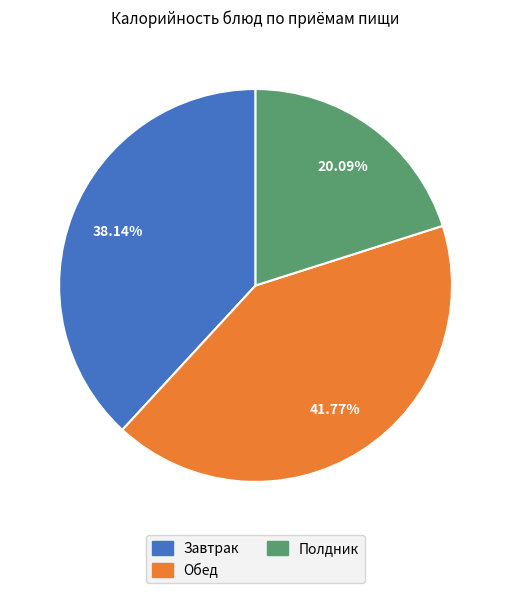

Combined, do Завтрак and Полдник account for over 50%?

Yes